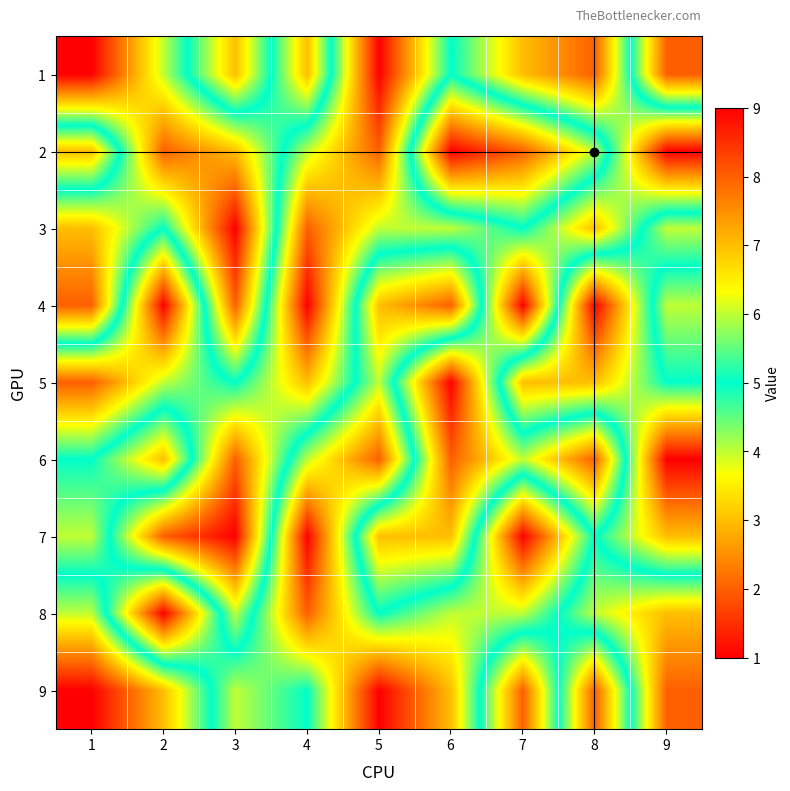

Which label corresponds to the largest value in the chart?

1